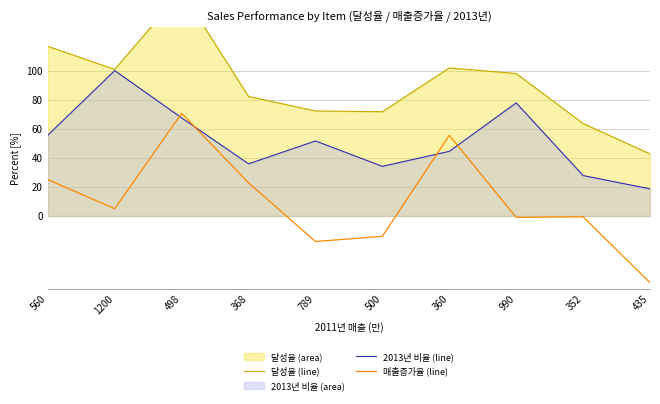

What value does the 매출증가율 (line) series have at 990?

-1.0